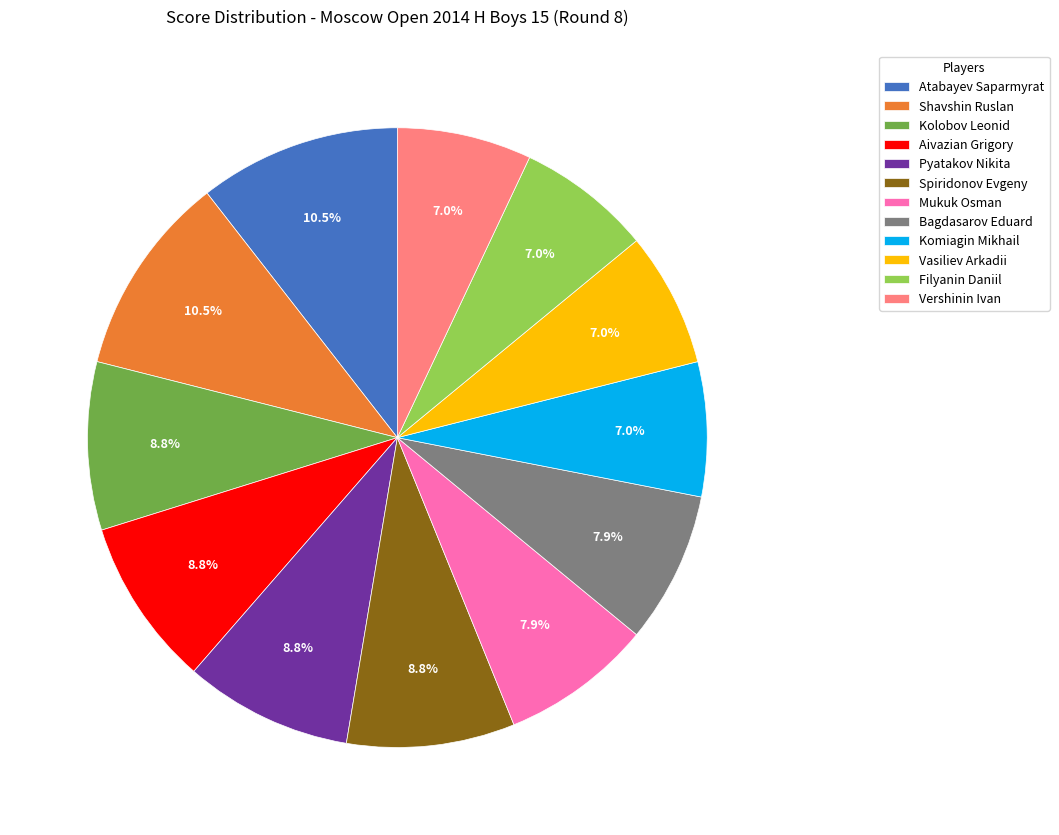

Between Mukuk Osman and Komiagin Mikhail, which is larger?

Mukuk Osman